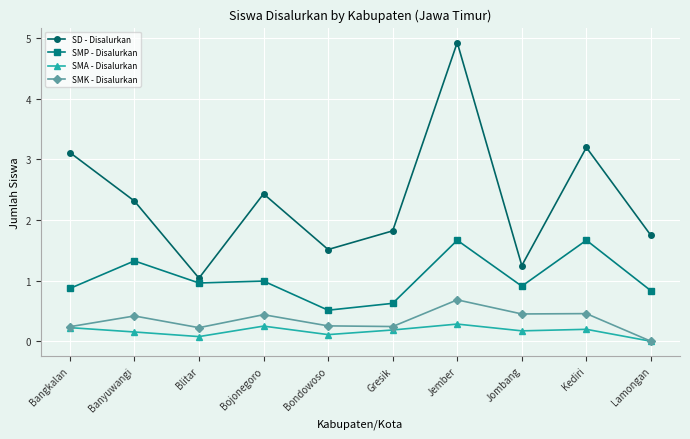

Which series changed the most between Blitar and Gresik?

SD - Disalurkan